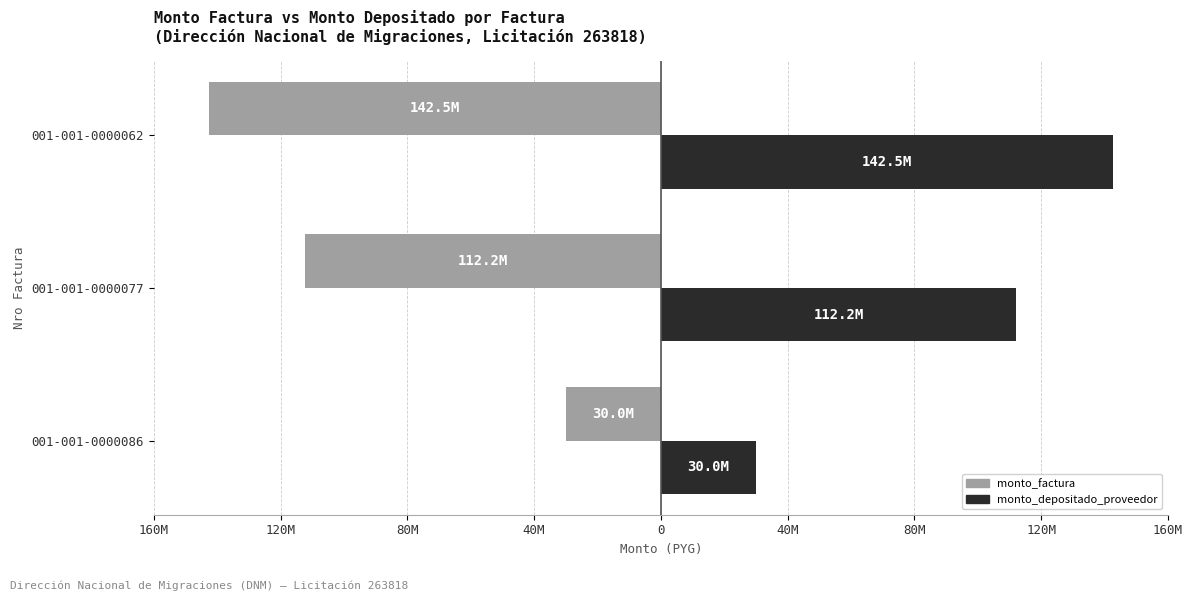

What are all the series names shown in the legend?

monto_factura, monto_depositado_proveedor